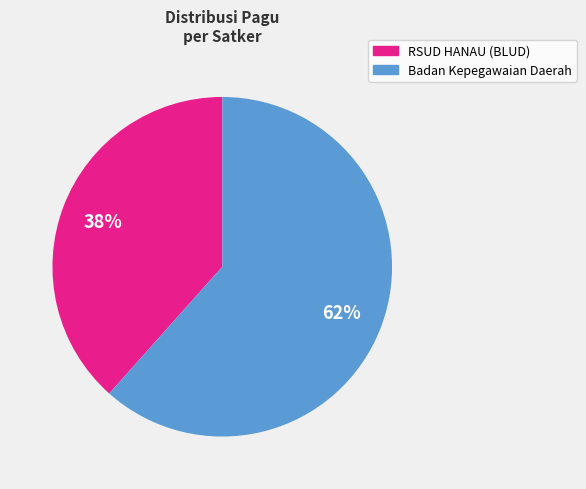

Does any single category account for the majority?

Yes